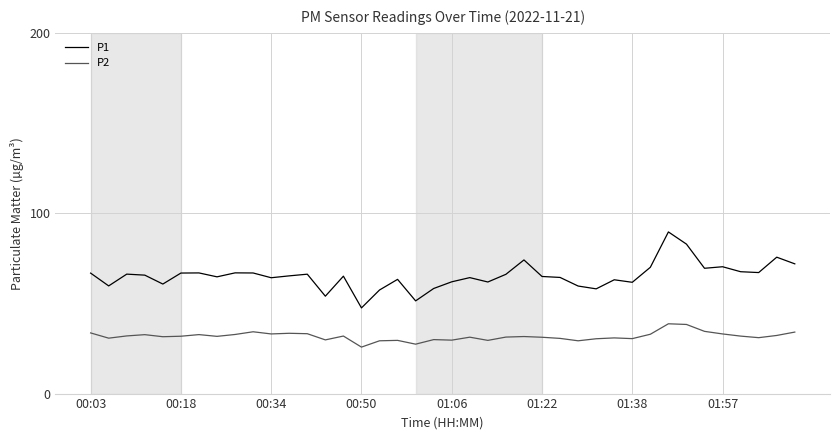

Which series has the widest spread of values?

P1